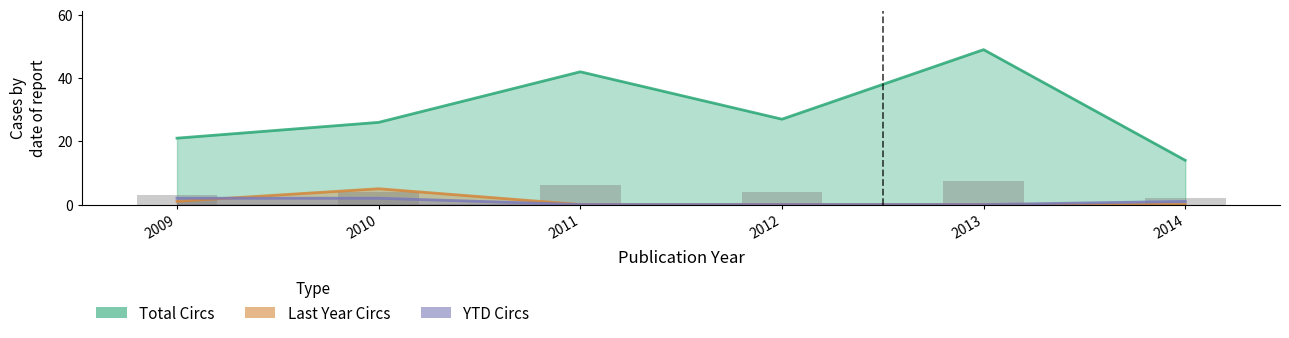

At 2011, list the series in order from largest to smallest.

Total Circs, Last Year Circs, YTD Circs